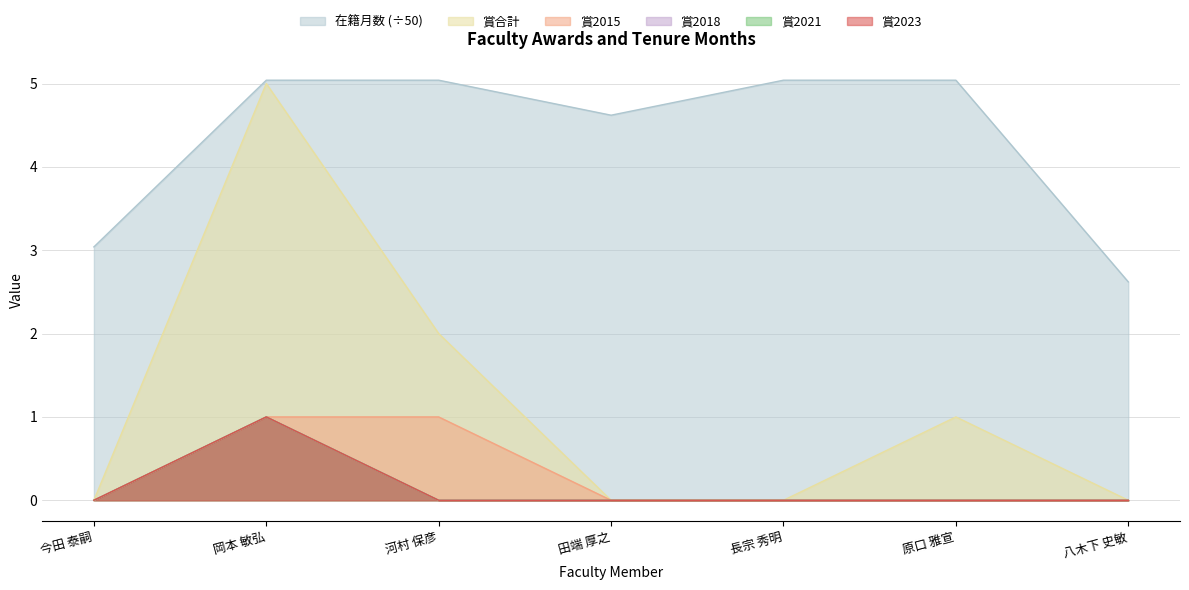

True or false: 賞2021 and 賞合計 cross at least once.

False